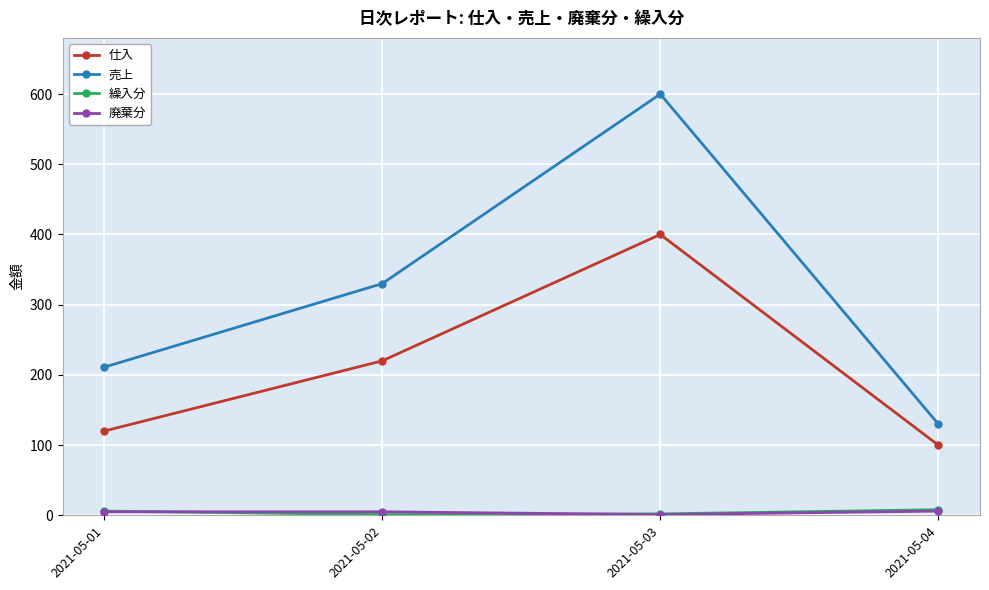

What is the smallest value displayed?

1